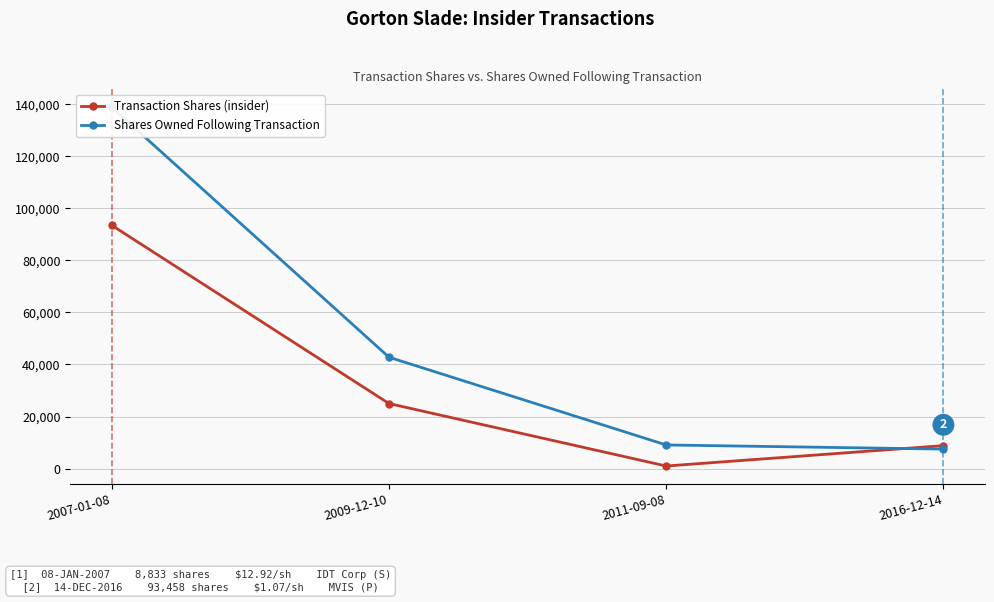

At how many categories does at least one series exceed 120980?

1